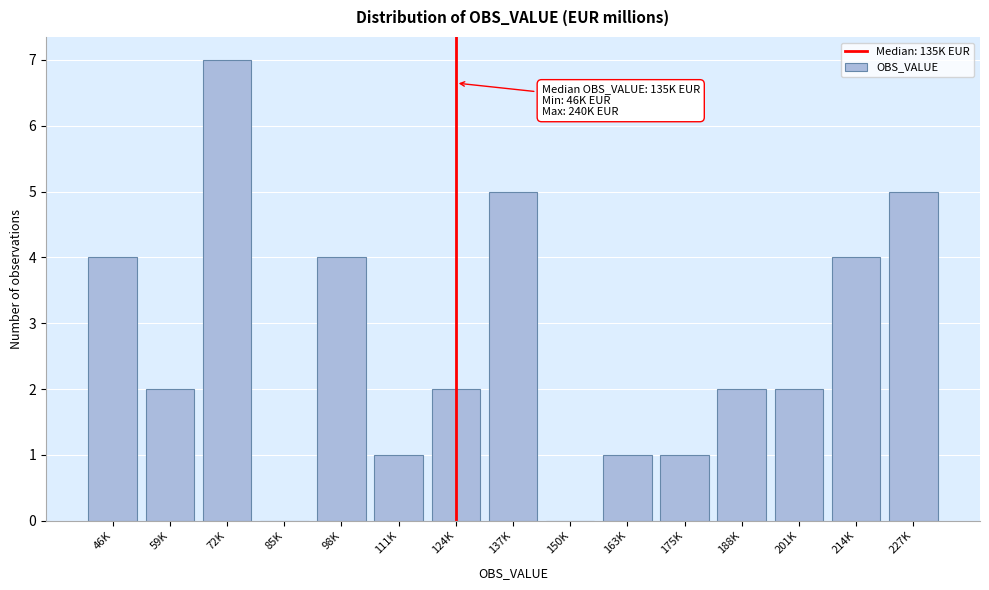

Reading left to right, what are all the values shown in this chart?

46K=4	59K=2	72K=7	85K=0	98K=4	111K=1	124K=2	137K=5	150K=0	163K=1	175K=1	188K=2	201K=2	214K=4	227K=5